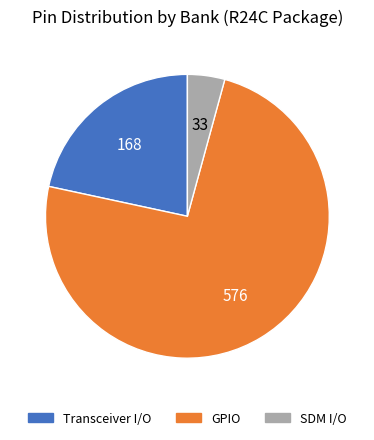

Is there a majority slice in this chart?

Yes